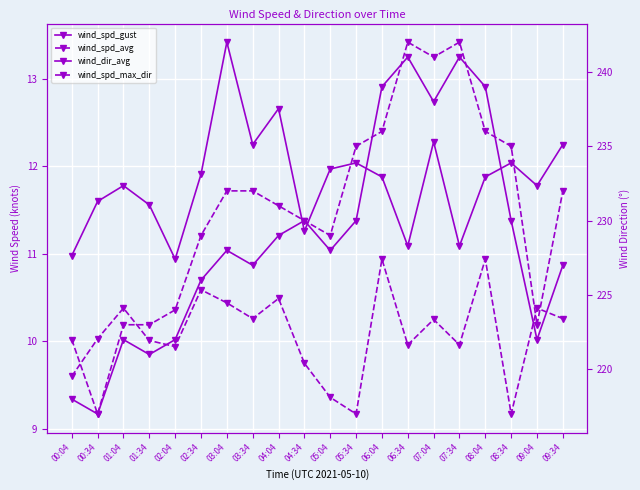

Read the wind_dir_avg value at 04:04.

229.0